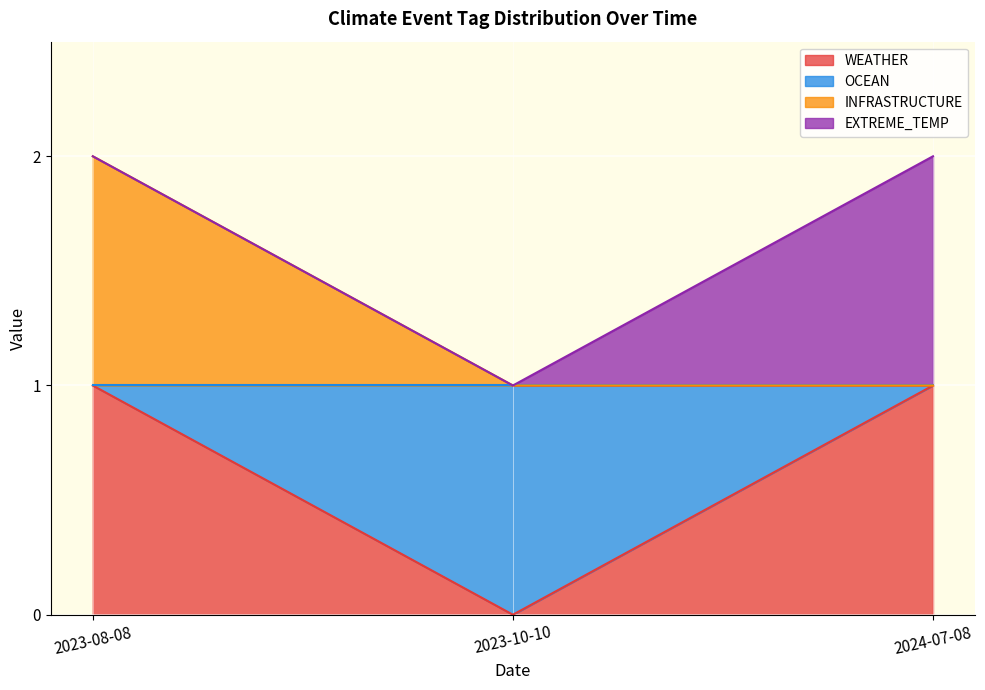

Does the chart display data point markers on the line(s)?

No